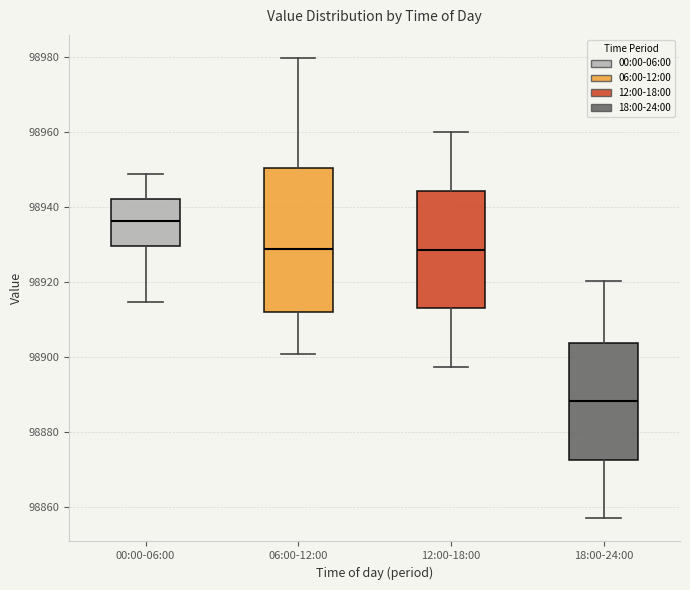

Reading left to right, read every box against the y-axis: the position of its median line, the range the box covers, and the ends of its whiskers. The values are not printed on the chart, so give them approximately, as read against the axis.

00:00-06:00: median 98936, box 98930 to 98942, whiskers 98914 to 98948
06:00-12:00: median 98928, box 98912 to 98950, whiskers 98900 to 98980
12:00-18:00: median 98928, box 98912 to 98944, whiskers 98898 to 98960
18:00-24:00: median 98888, box 98872 to 98904, whiskers 98856 to 98920